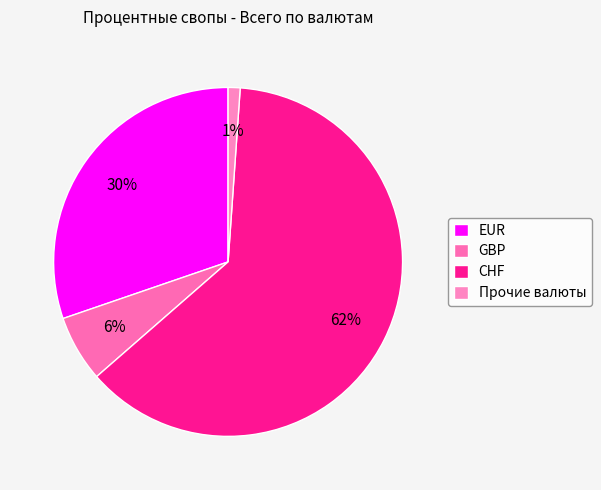

The CHF slice represents 73% of the pie. True or false?

False